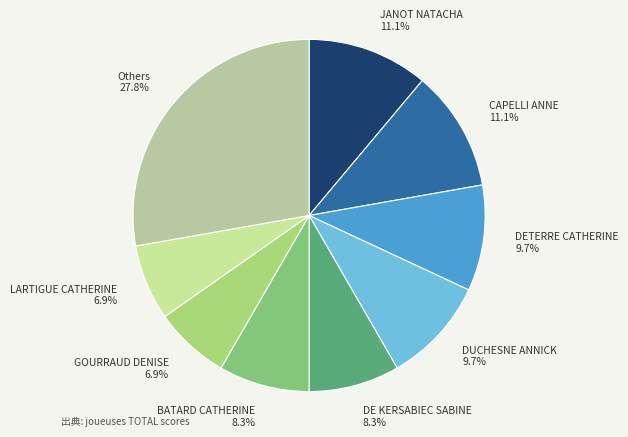

What percentage is NOT represented by DUCHESNE ANNICK?

90.3%